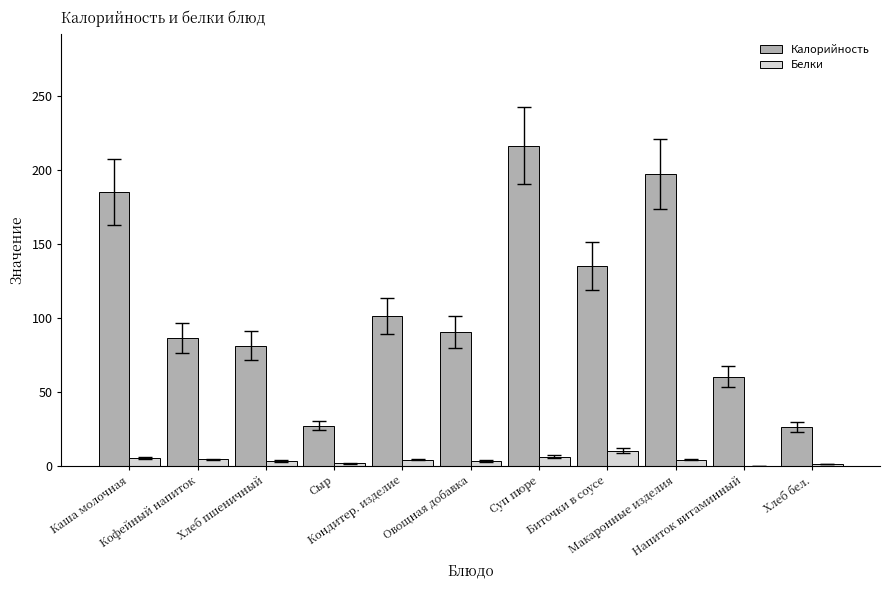

How many groups of bars are there?

11